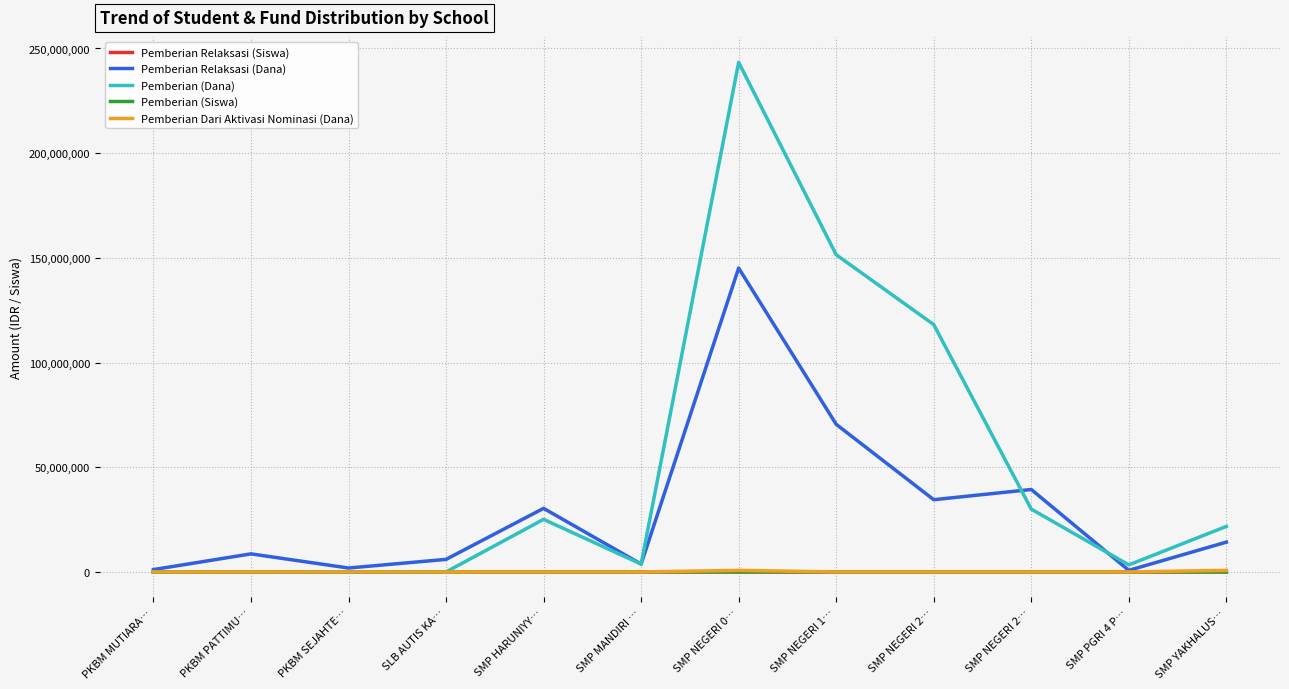

Rank the series by their maximum value, from highest to lowest.

Pemberian (Dana), Pemberian Relaksasi (Dana), Pemberian Dari Aktivasi Nominasi (Dana), Pemberian (Siswa), Pemberian Relaksasi (Siswa)